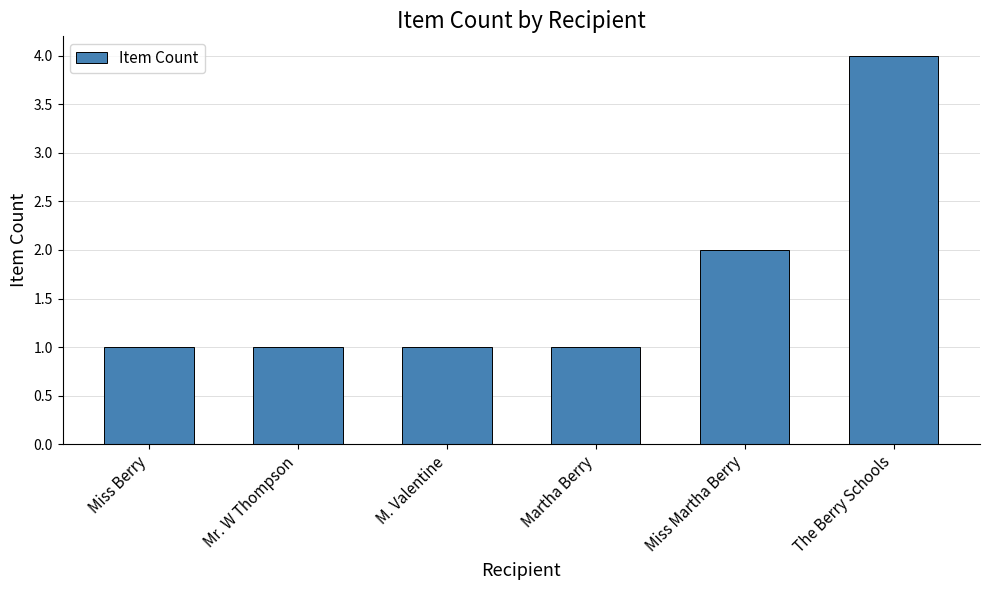

What is the difference between the second highest and second lowest values?

1